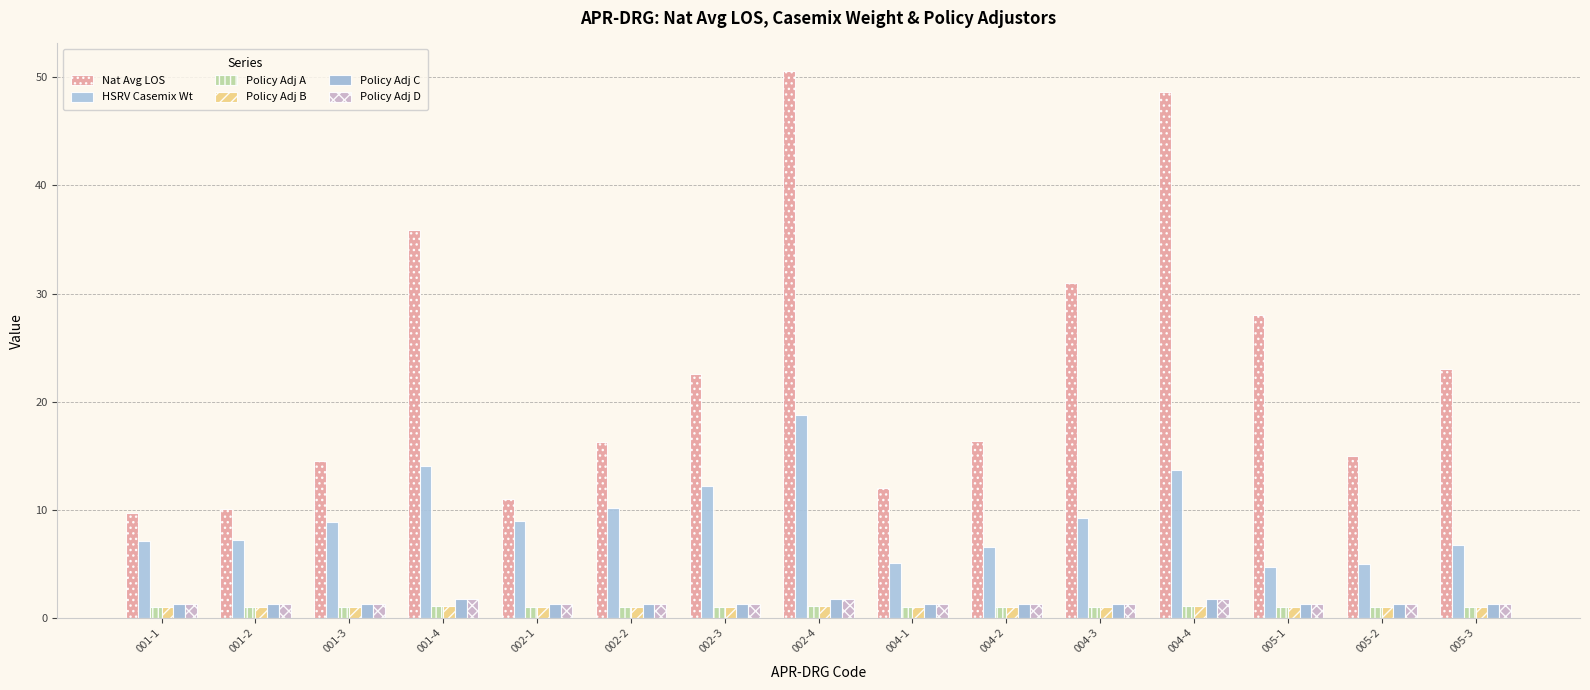

List the series in order of their peak value, highest first.

Nat Avg LOS, HSRV Casemix Wt, Policy Adj C, Policy Adj D, Policy Adj A, Policy Adj B